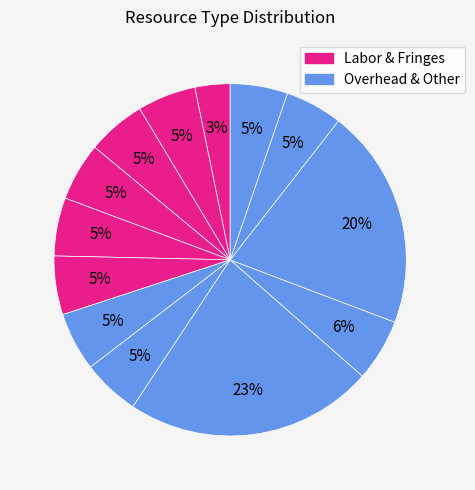

Count the number of slices in the pie.

13